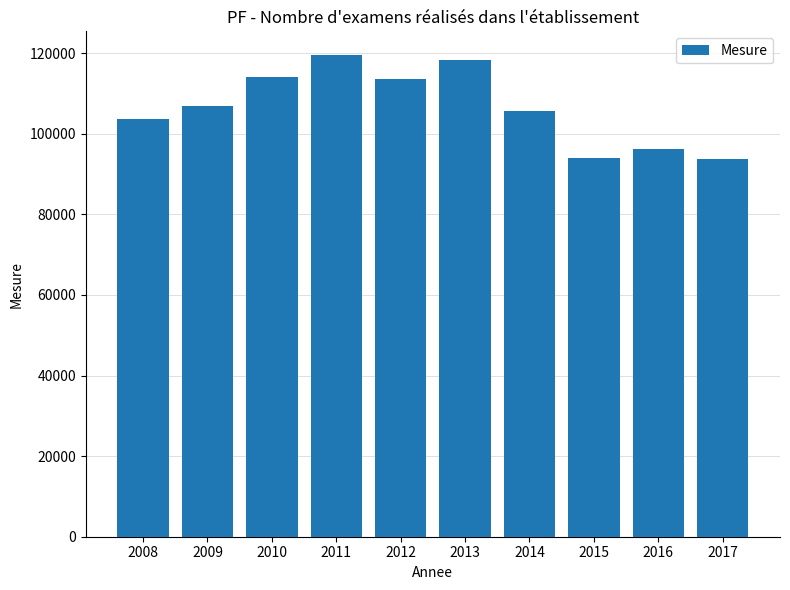

What is the change in value from 2008 to 2011?

+15848